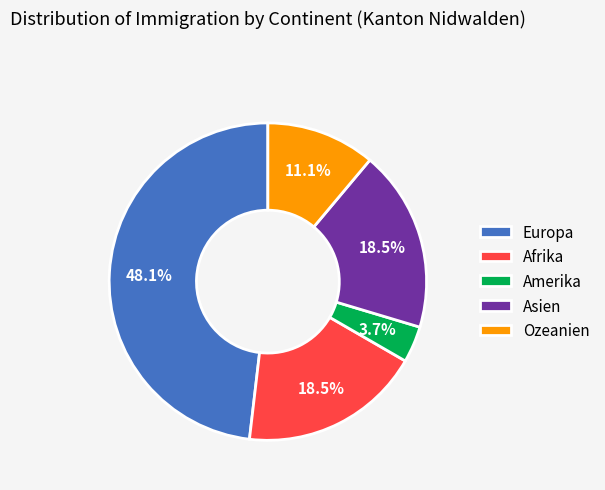

What is the smallest slice in the pie chart?

Amerika